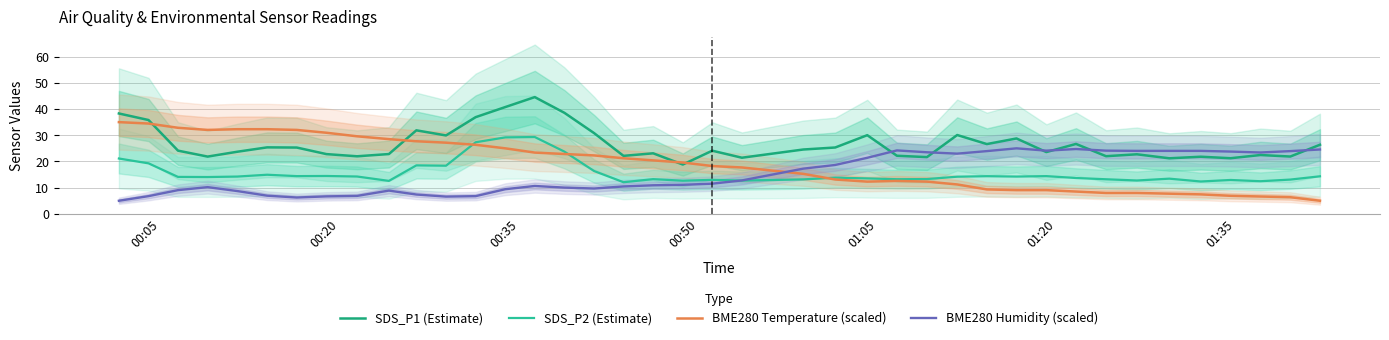

True or false: SDS_P1 (Estimate) and BME280 Temperature (scaled) intersect in this chart.

True